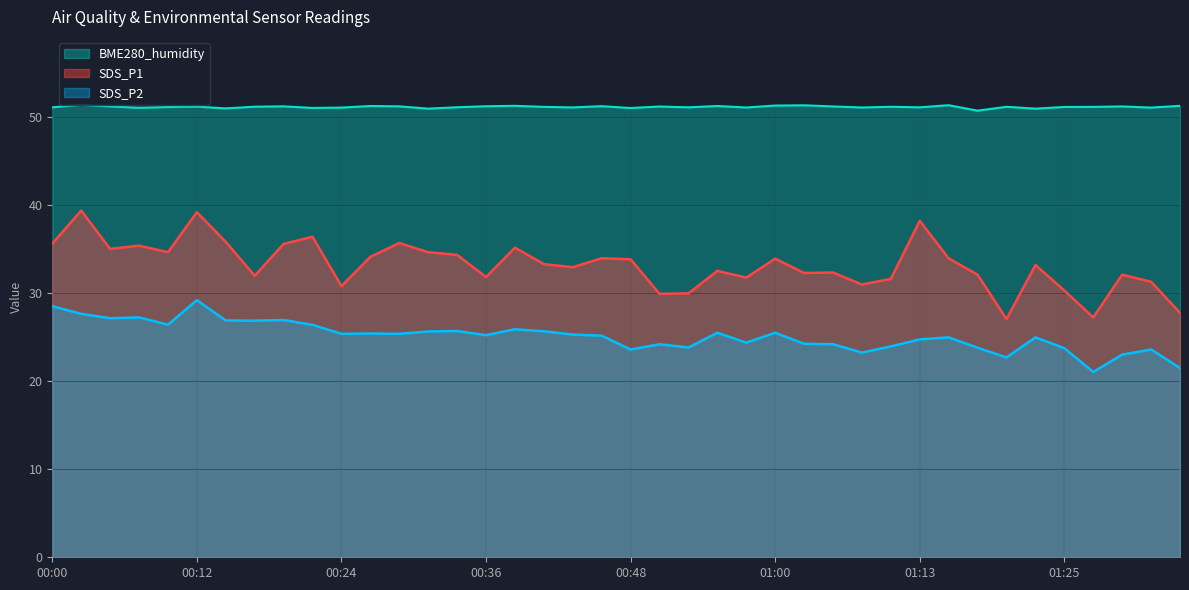

True or false: SDS_P2 and BME280_humidity intersect in this chart.

False